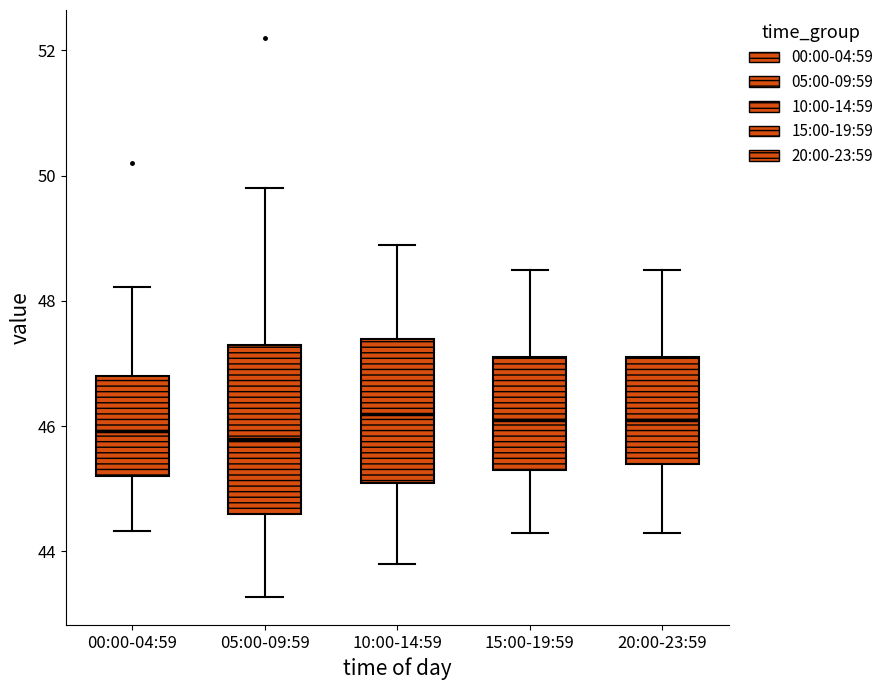

Reading left to right, transcribe this box plot: for each box, give where its median line is, the range the box spans, and where its two whiskers end, as read against the y-axis. The values are not printed on the chart, so give them approximately, as read against the axis.

00:00-04:59: median 46.0, box 45.2 to 46.8, whiskers 44.4 to 48.2
05:00-09:59: median 45.8, box 44.6 to 47.4, whiskers 43.2 to 49.8
10:00-14:59: median 46.2, box 45.2 to 47.4, whiskers 43.8 to 49.0
15:00-19:59: median 46.2, box 45.4 to 47.2, whiskers 44.4 to 48.6
20:00-23:59: median 46.2, box 45.4 to 47.2, whiskers 44.4 to 48.6